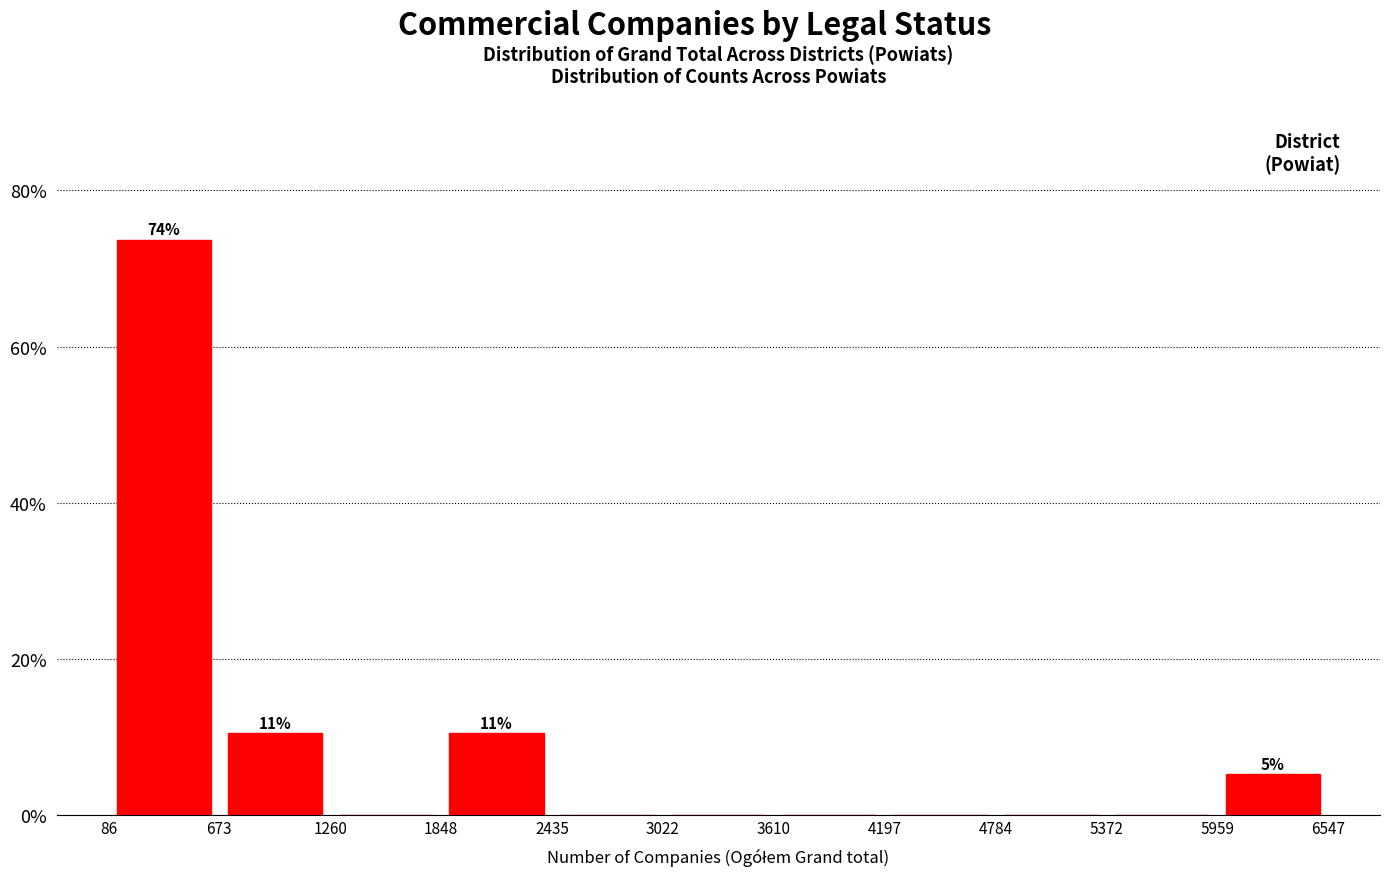

Which range on the x-axis has the tallest bar?

86 to 673